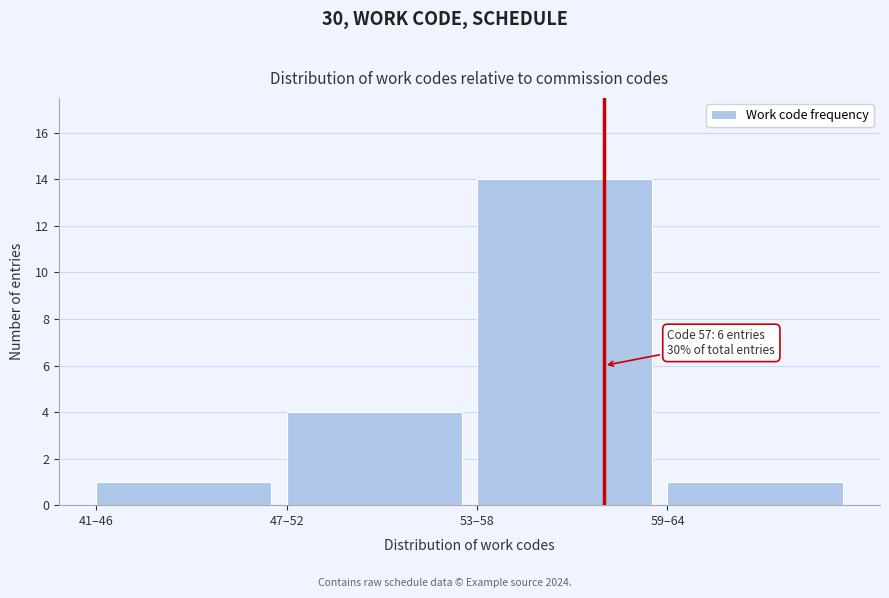

Reading left to right, transcribe all the data shown in this chart.

1	4	14	1